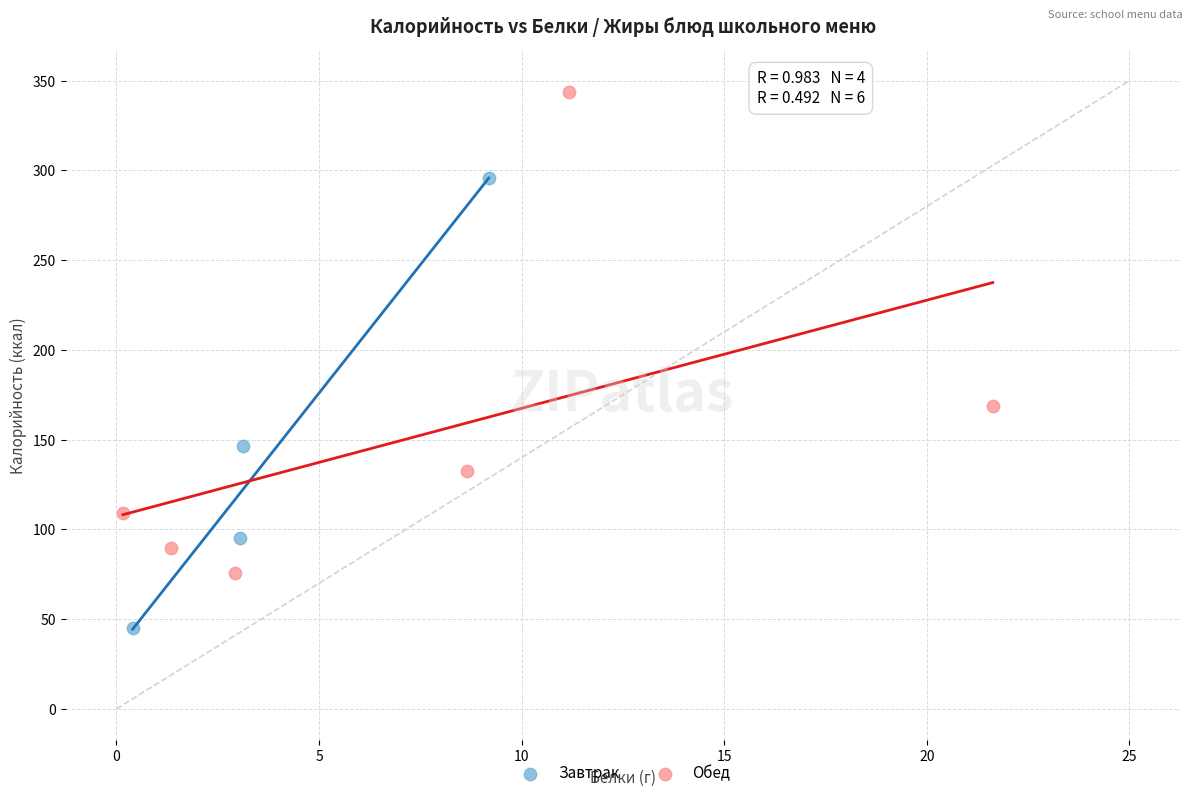

Which series reaches the maximum Y coordinate?

Обед